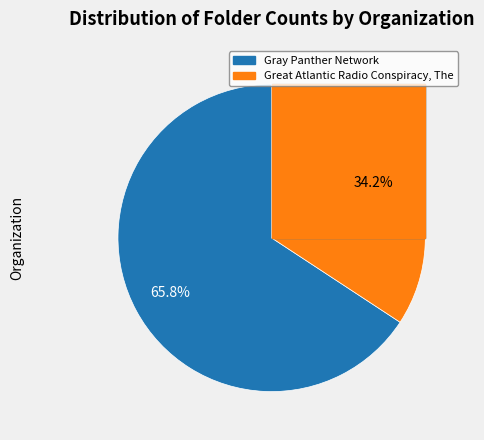

What is the change in value from Gray Panther Network to Great Atlantic Radio Conspiracy, The?

-23